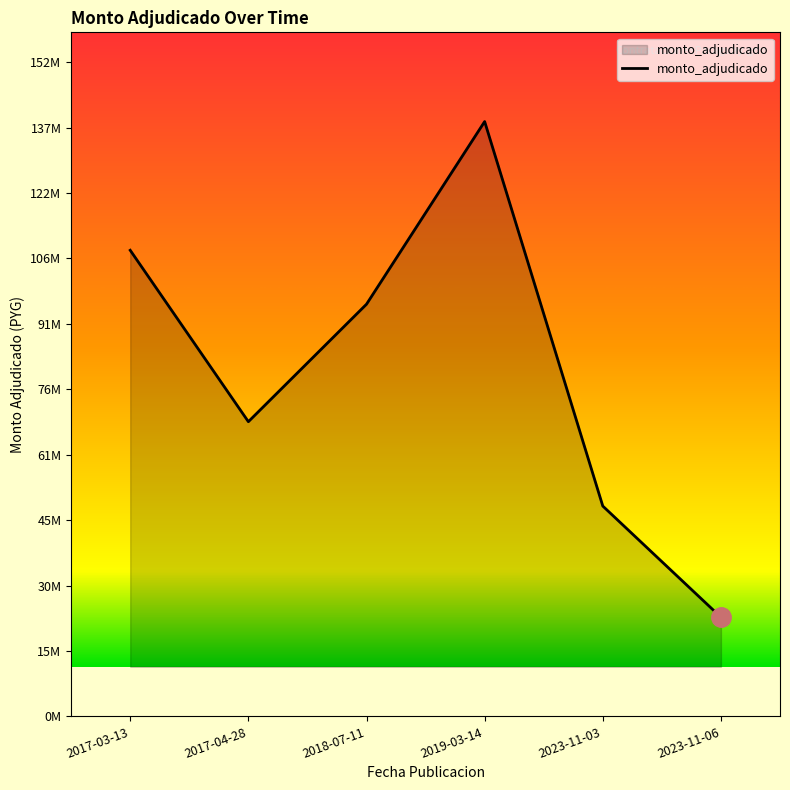

Rank the categories by value from lowest to highest.

2023-11-06, 2023-11-03, 2017-04-28, 2018-07-11, 2017-03-13, 2019-03-14